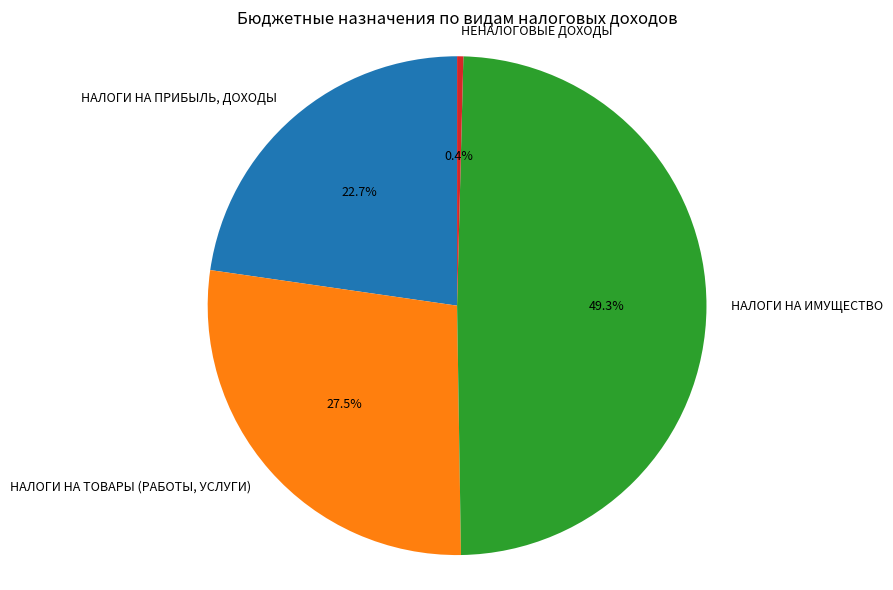

Between НАЛОГИ НА ТОВАРЫ (РАБОТЫ, УСЛУГИ) and НАЛОГИ НА ПРИБЫЛЬ, ДОХОДЫ, which is larger?

НАЛОГИ НА ТОВАРЫ (РАБОТЫ, УСЛУГИ)